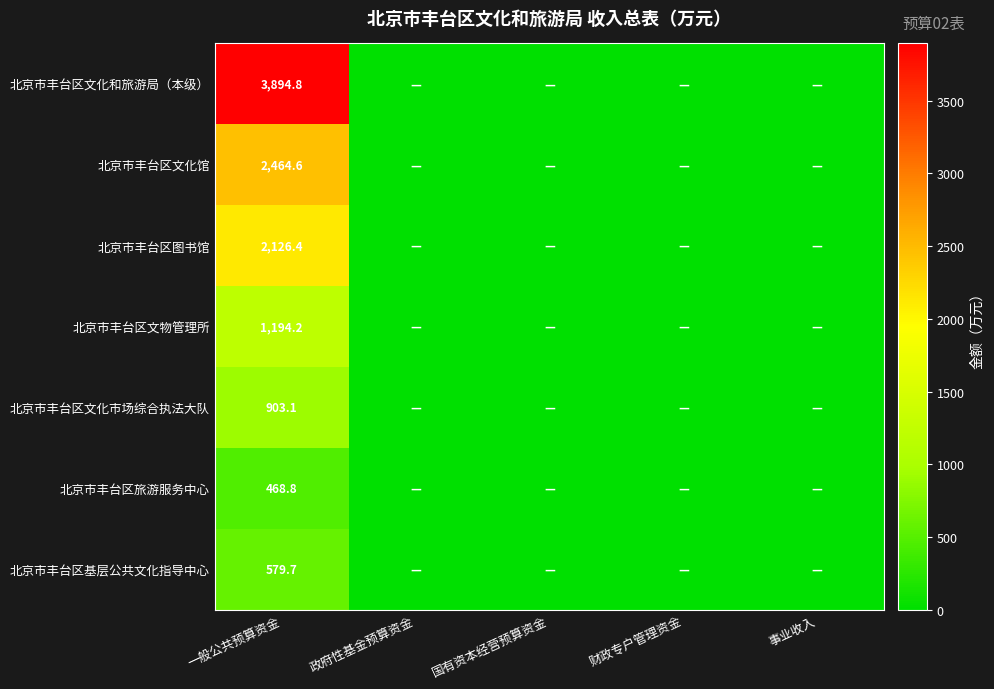

Rank the series at 一般公共预算资金 from lowest to highest value.

北京市丰台区旅游服务中心, 北京市丰台区基层公共文化指导中心, 北京市丰台区文化市场综合执法大队, 北京市丰台区文物管理所, 北京市丰台区图书馆, 北京市丰台区文化馆, 北京市丰台区文化和旅游局（本级）